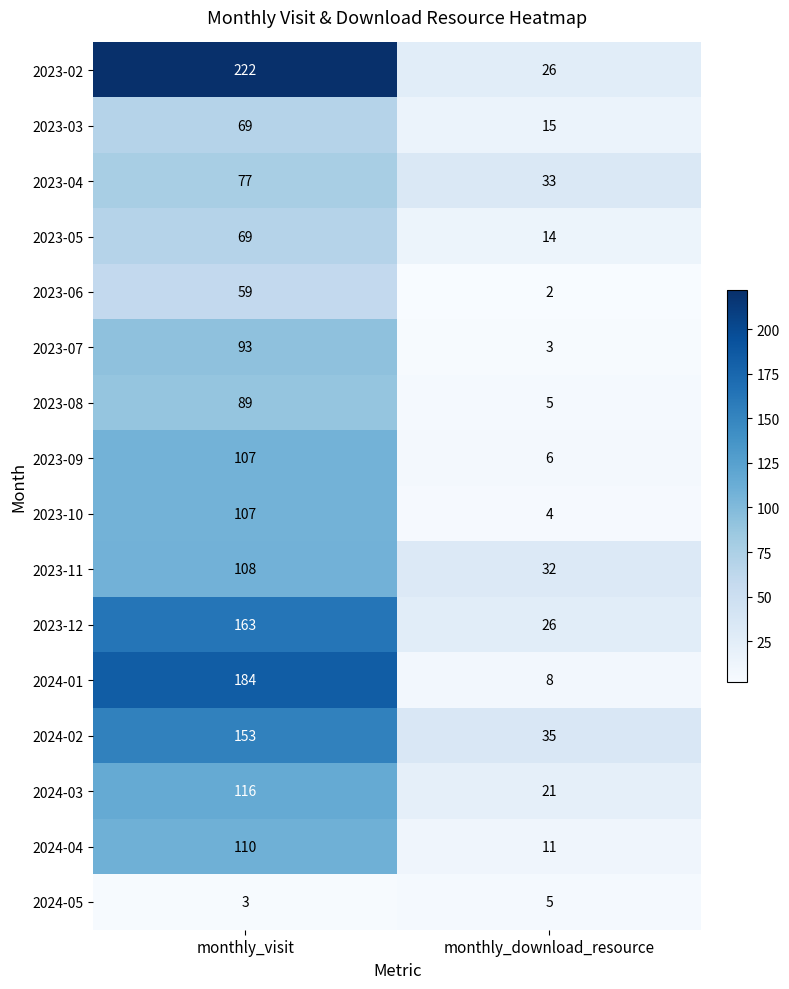

Between monthly_visit and monthly_download_resource, which series saw the biggest shift?

2023-02